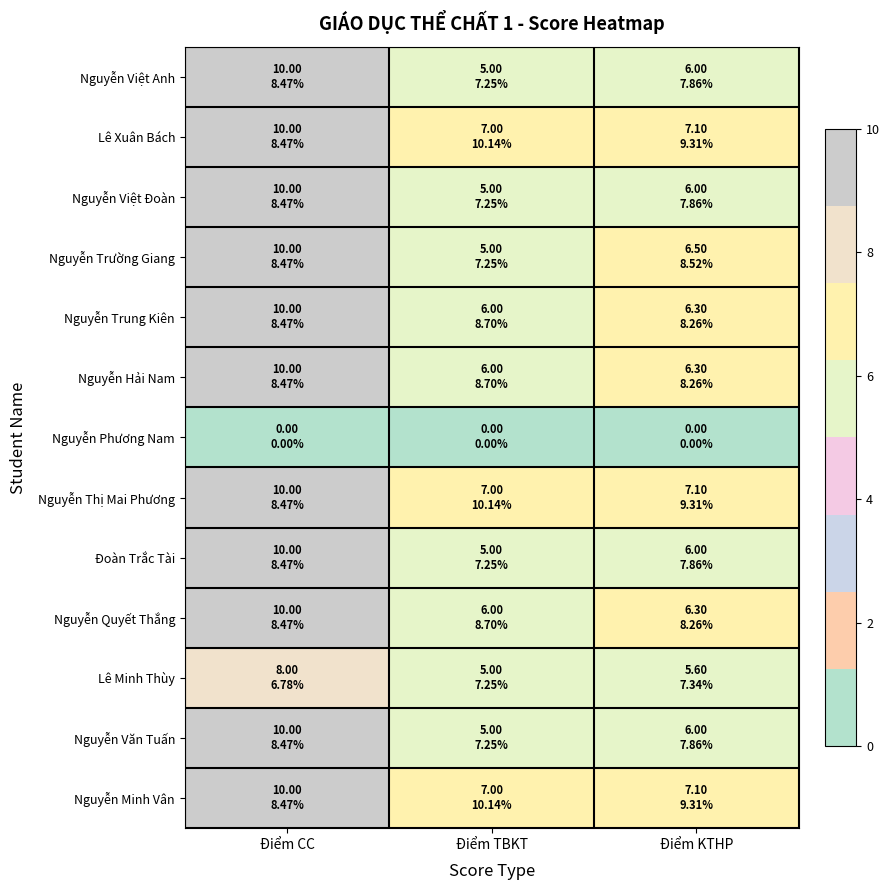

Reading right to left, what are all the values shown in this chart?

Nguyễn Việt Anh: Điểm KTHP=6.0	Điểm TBKT=5.0	Điểm CC=10.0
Lê Xuân Bách: Điểm KTHP=7.1	Điểm TBKT=7.0	Điểm CC=10.0
Nguyễn Việt Đoàn: Điểm KTHP=6.0	Điểm TBKT=5.0	Điểm CC=10.0
Nguyễn Trường Giang: Điểm KTHP=6.5	Điểm TBKT=5.0	Điểm CC=10.0
Nguyễn Trung Kiên: Điểm KTHP=6.3	Điểm TBKT=6.0	Điểm CC=10.0
Nguyễn Hải Nam: Điểm KTHP=6.3	Điểm TBKT=6.0	Điểm CC=10.0
Nguyễn Phương Nam: Điểm KTHP=0.0	Điểm TBKT=0.0	Điểm CC=0.0
Nguyễn Thị Mai Phương: Điểm KTHP=7.1	Điểm TBKT=7.0	Điểm CC=10.0
Đoàn Trắc Tài: Điểm KTHP=6.0	Điểm TBKT=5.0	Điểm CC=10.0
Nguyễn Quyết Thắng: Điểm KTHP=6.3	Điểm TBKT=6.0	Điểm CC=10.0
Lê Minh Thùy: Điểm KTHP=5.6	Điểm TBKT=5.0	Điểm CC=8.0
Nguyễn Văn Tuấn: Điểm KTHP=6.0	Điểm TBKT=5.0	Điểm CC=10.0
Nguyễn Minh Vân: Điểm KTHP=7.1	Điểm TBKT=7.0	Điểm CC=10.0